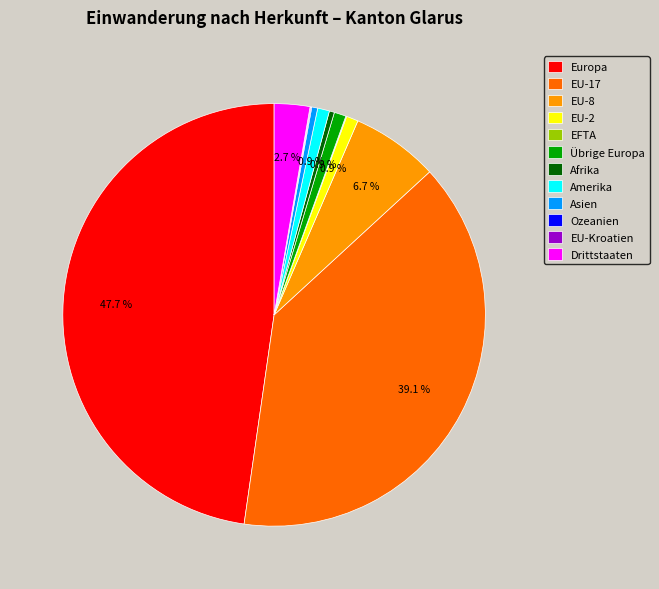

To the nearest percent, what is the average slice percentage?

8%